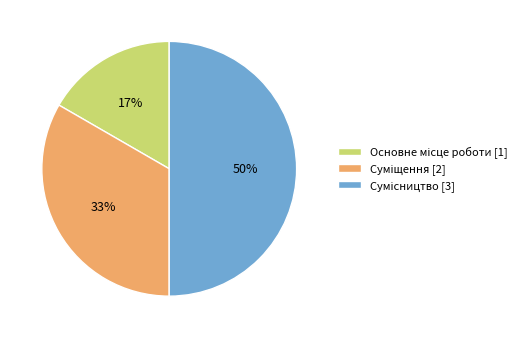

To the nearest percent, what is the difference between the largest and smallest slice percentages?

33%